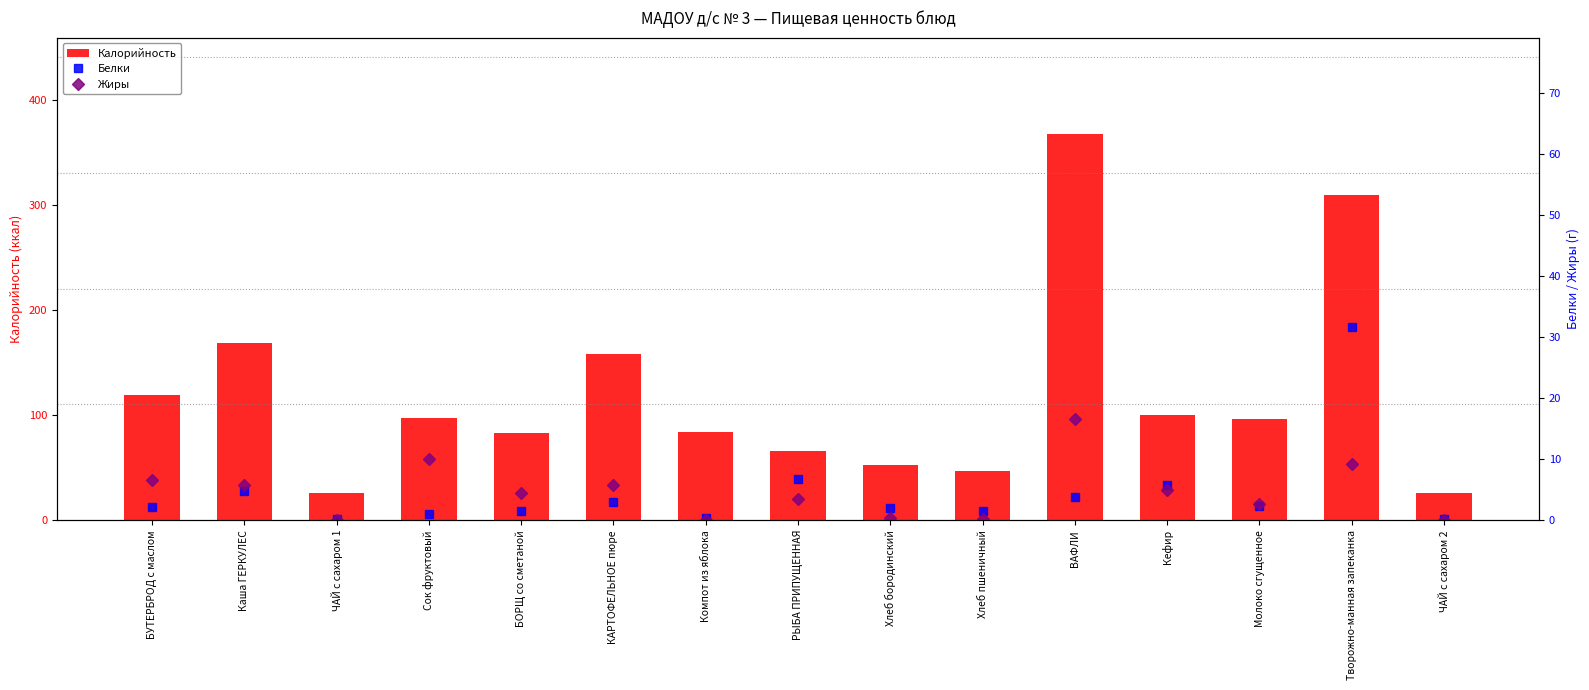

Are the bars grouped side by side (vs. stacked)?

Yes